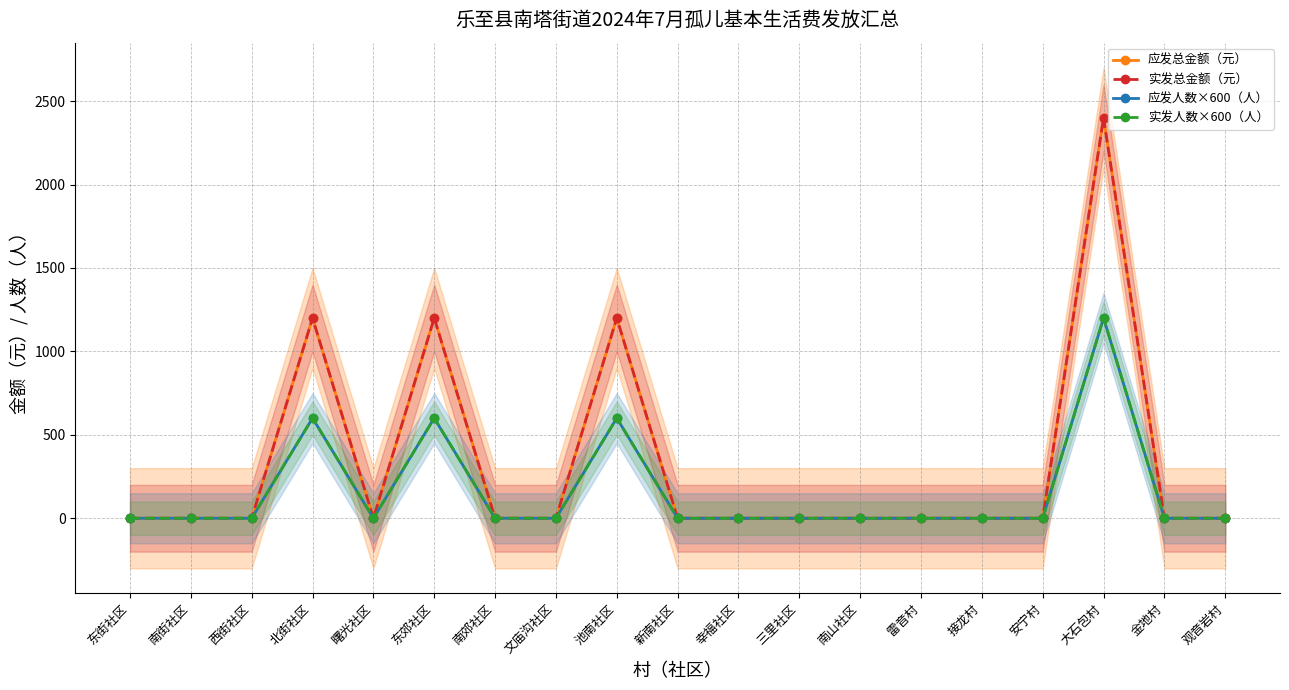

The value of 应发人数×600（人） at 西街社区 is 0. True or false?

True